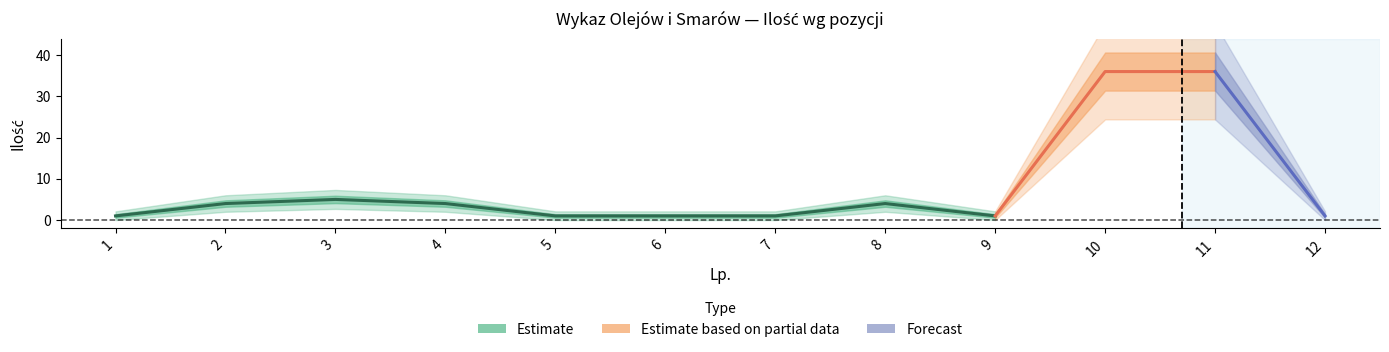

What is the greatest value displayed?

36